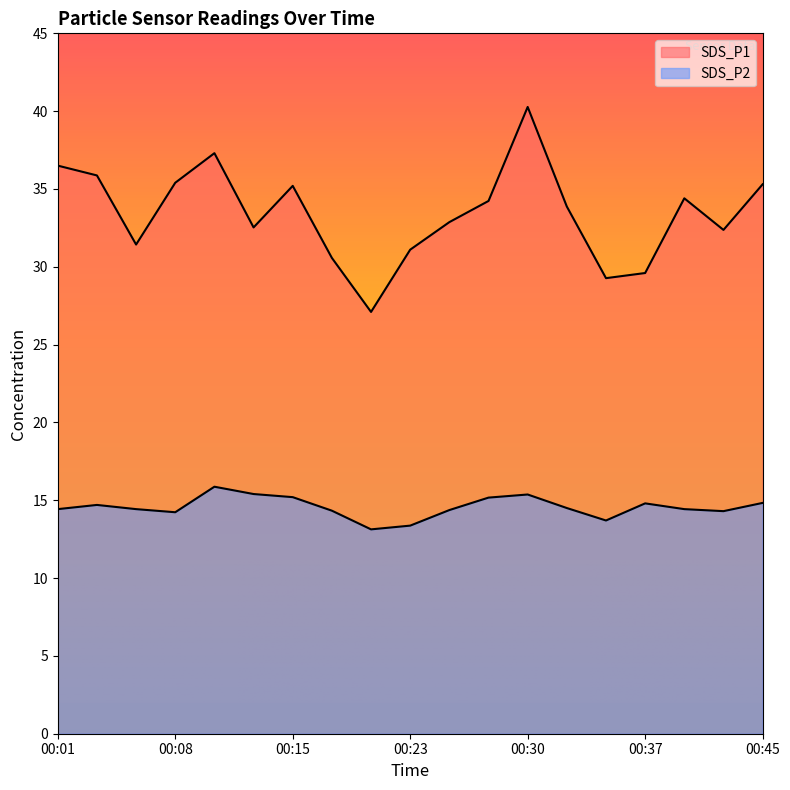

At which category does SDS_P1 reach its first local peak?

00:10